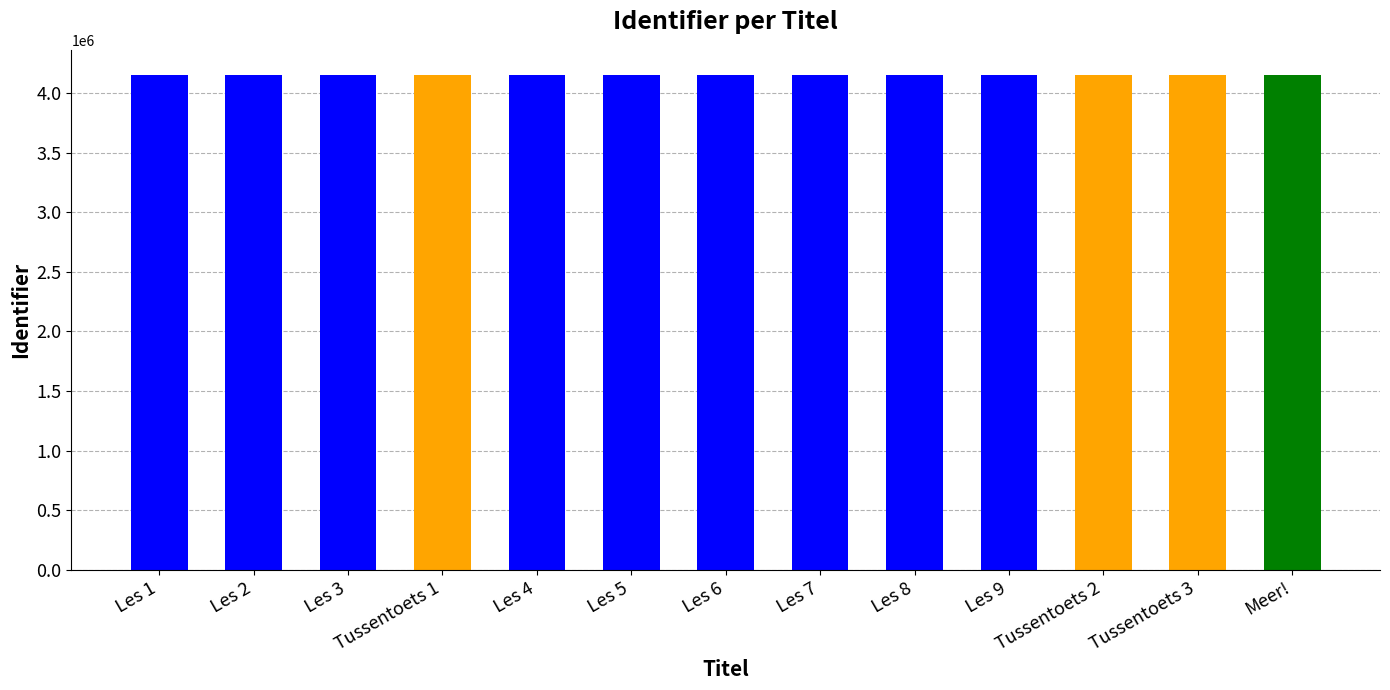

What is the label of the 8th bar from the right?

Les 5